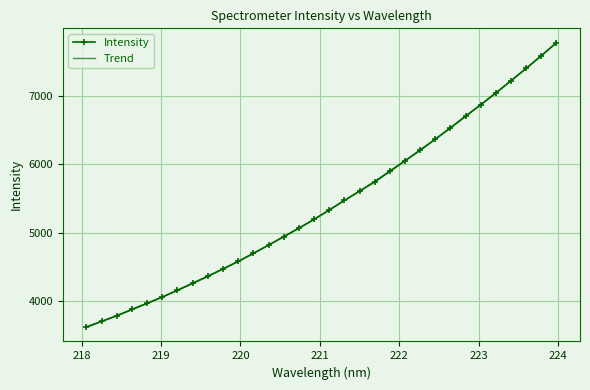

Which label corresponds to the smallest value in the chart?

218.0596